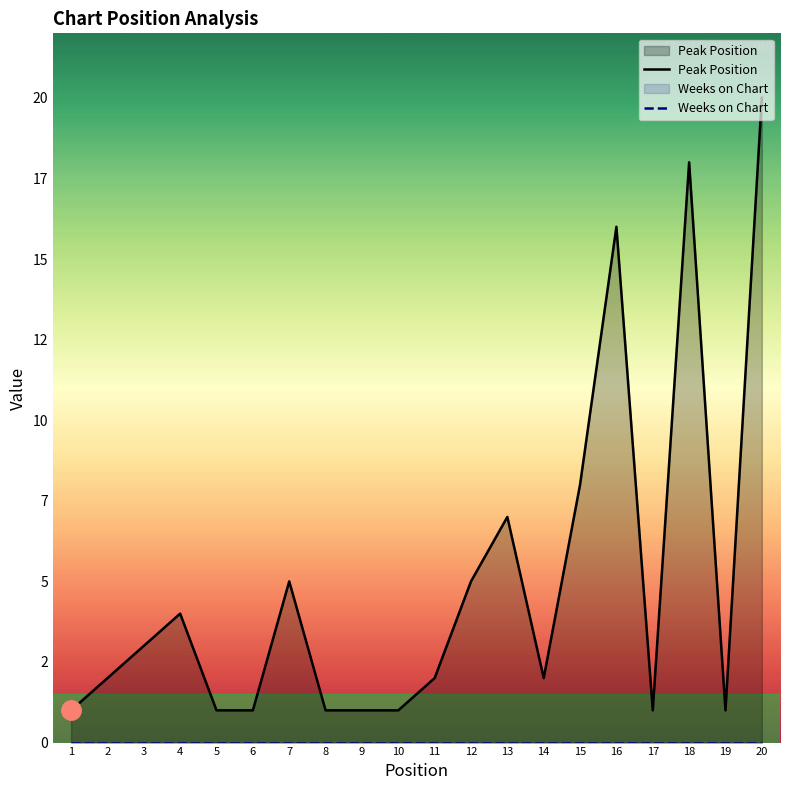

At 10, list the series in order from largest to smallest.

Peak Position, Weeks on Chart